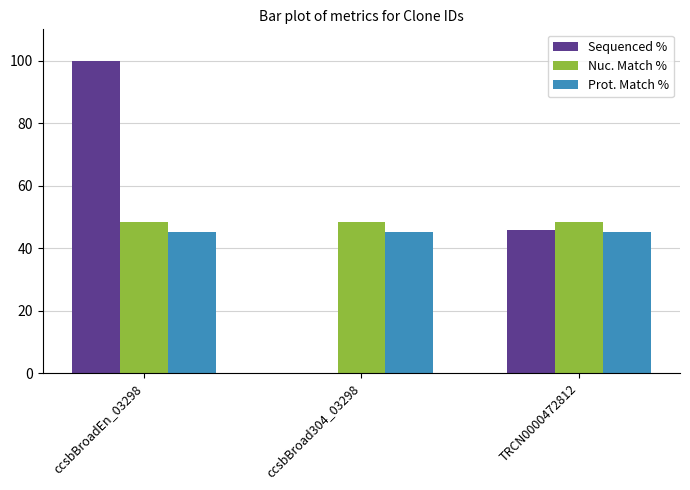

True or false: Prot. Match % has a value of 45.0 at ccsbBroad304_03298.

True